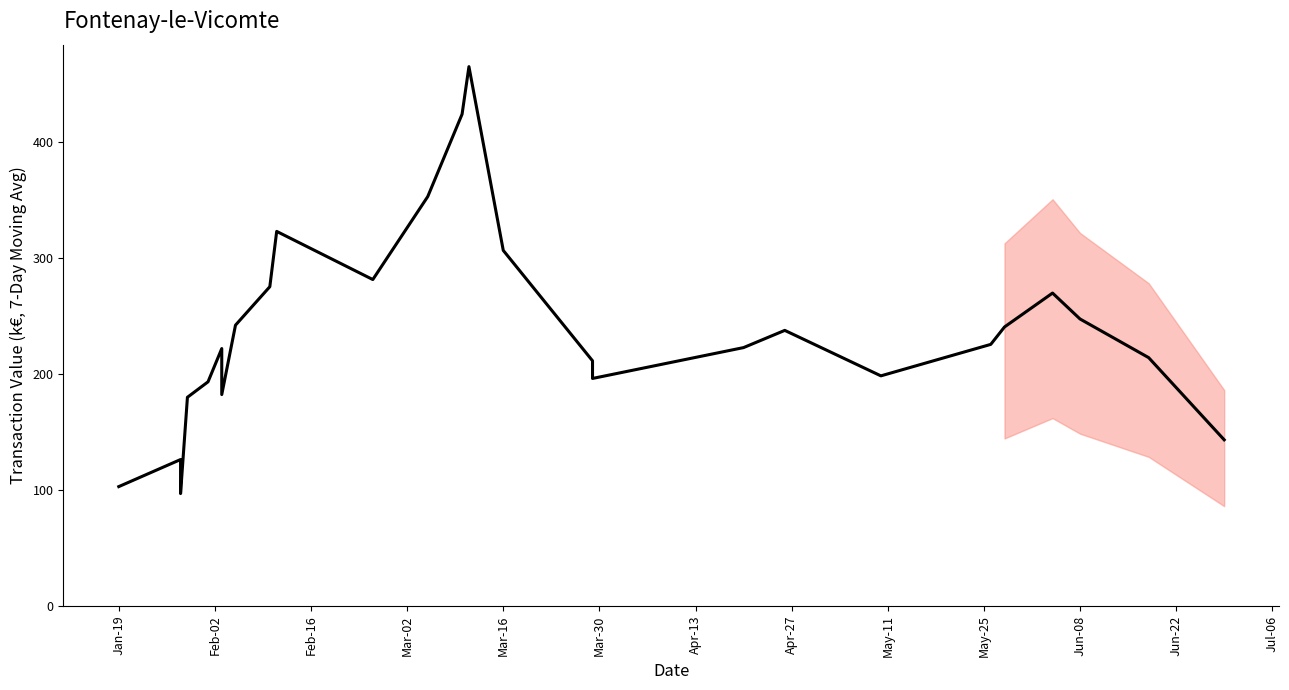

Is this an area chart (filled region under the line)?

No